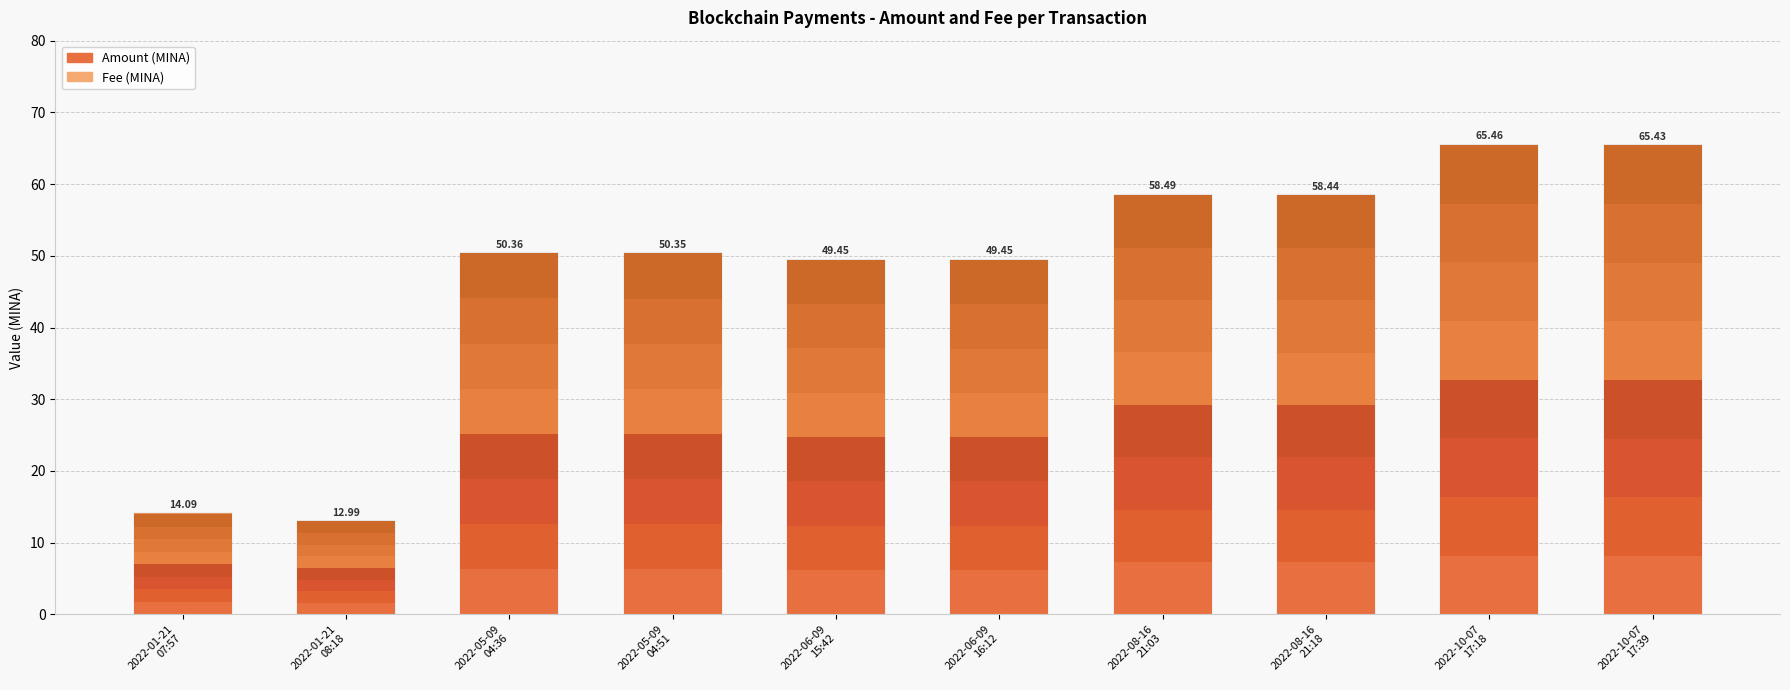

True or false: Amount has a value of 49.4 at 2022-06-09
16:12.

True